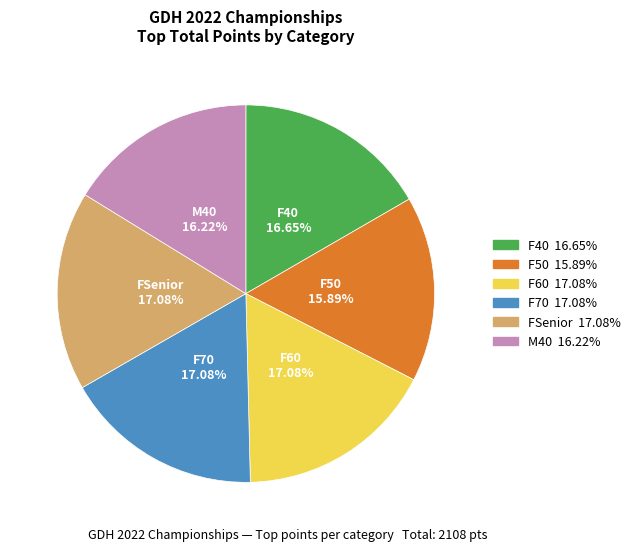

To the nearest percent, what portion does F60 represent?

17%